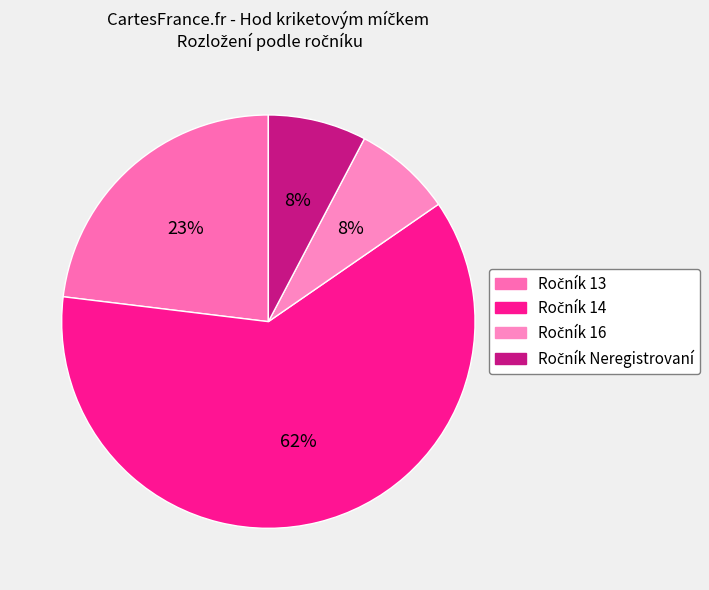

Is there any slice that represents more than half of the pie?

Yes